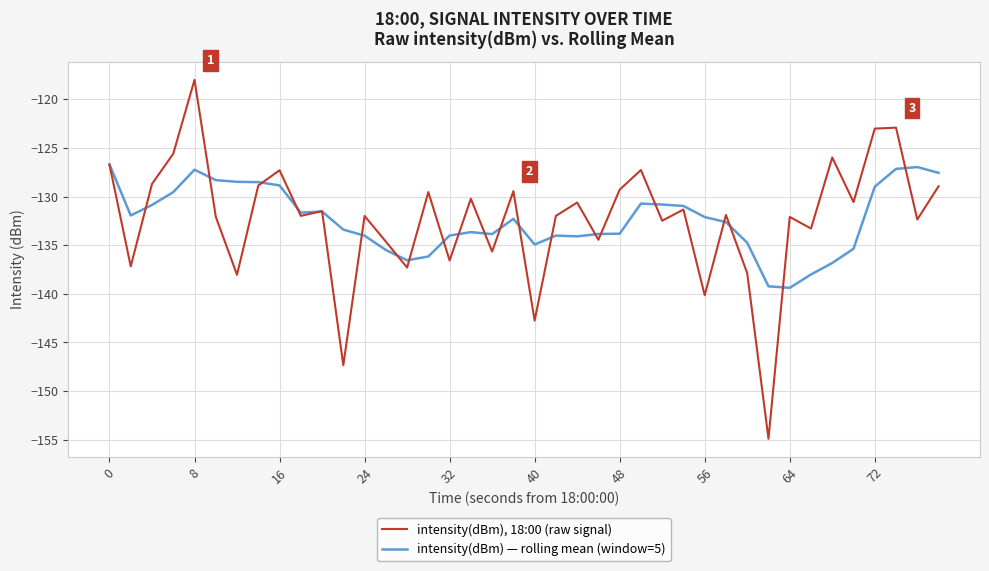

What is the difference between the second highest and minimum values in the intensity(dBm) — rolling mean (window=5) series?

12.4